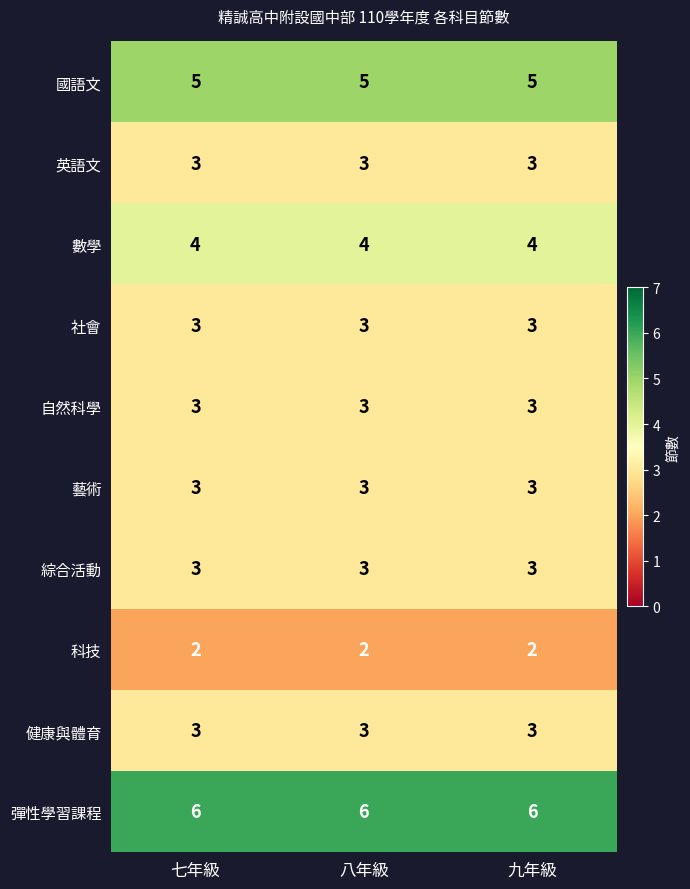

What is the spread (max minus min) of values at 八年級?

4